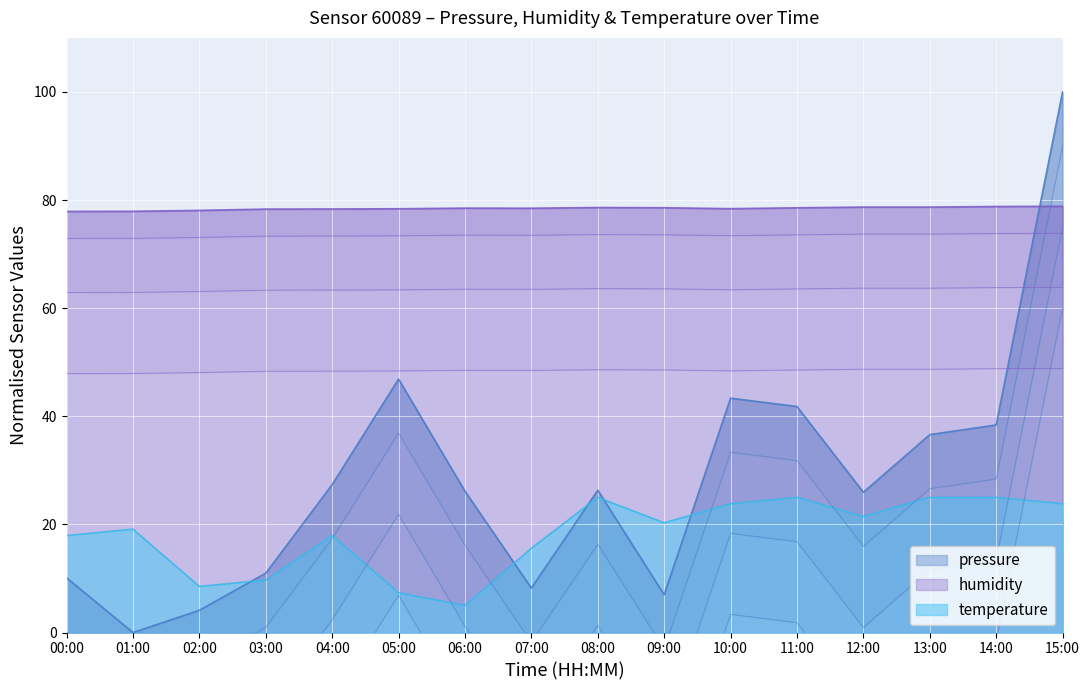

Which category has the highest value in the temperature series?

08:00